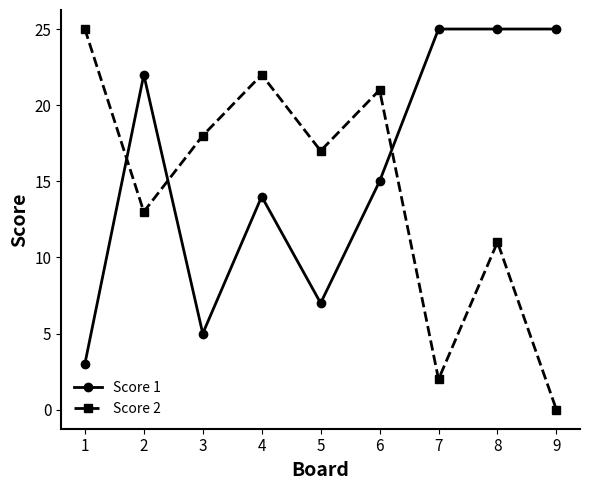

Reading left to right, list all the values displayed in this chart.

Score 1: 1=3	2=22	3=5	4=14	5=7	6=15	7=25	8=25	9=25
Score 2: 1=25	2=13	3=18	4=22	5=17	6=21	7=2	8=11	9=0